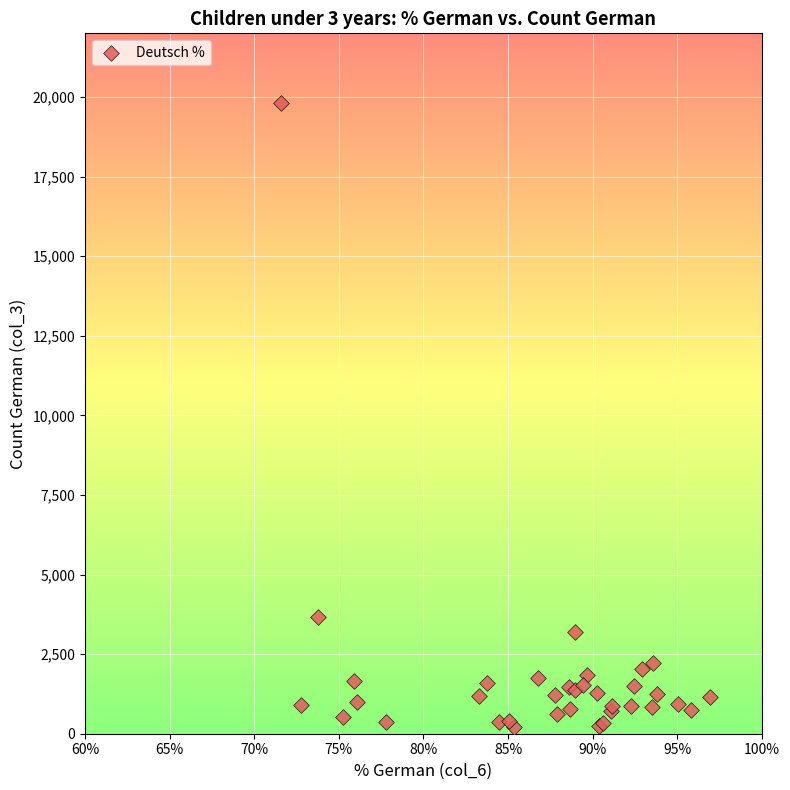

What Y value in the scatter plot is closest to 10014?

3652